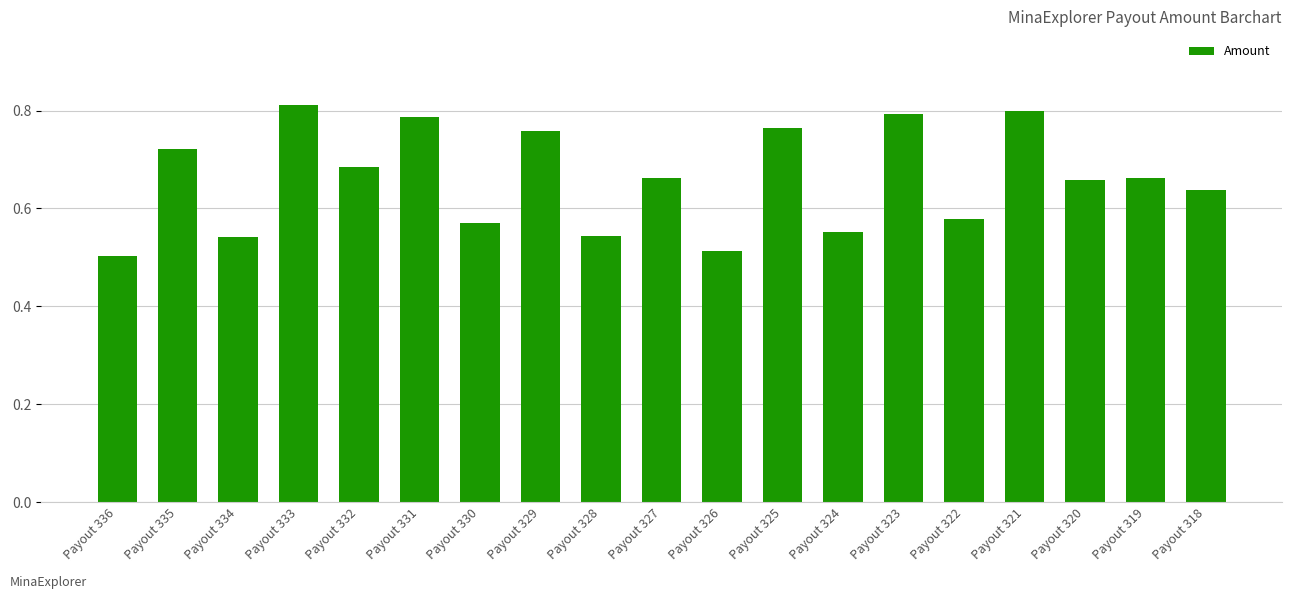

What is the sum of all values?

12.5